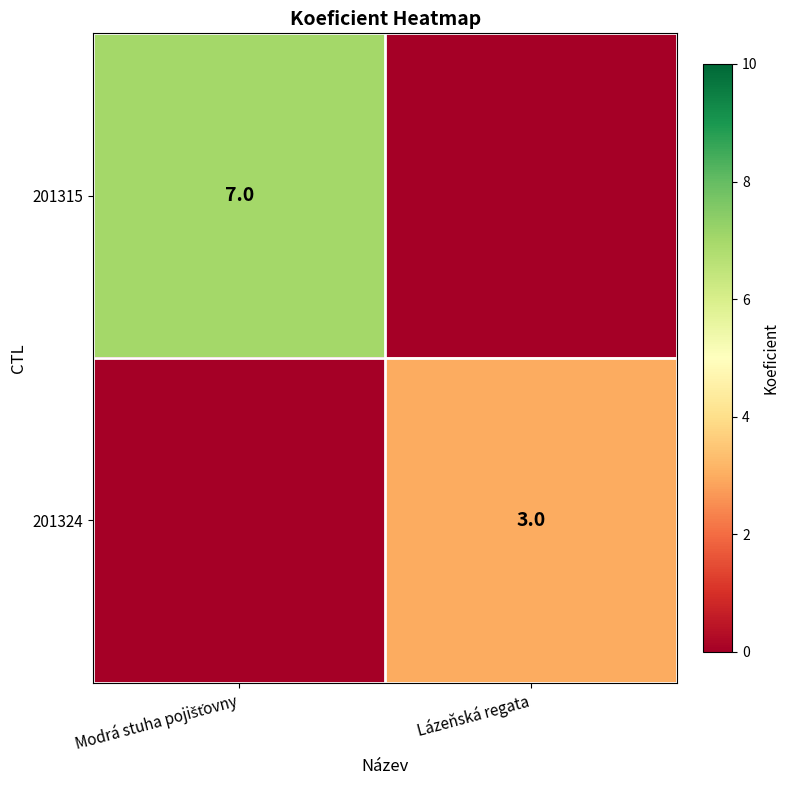

True or false: 201324 has a value of 1 at Lázeňská regata.

False